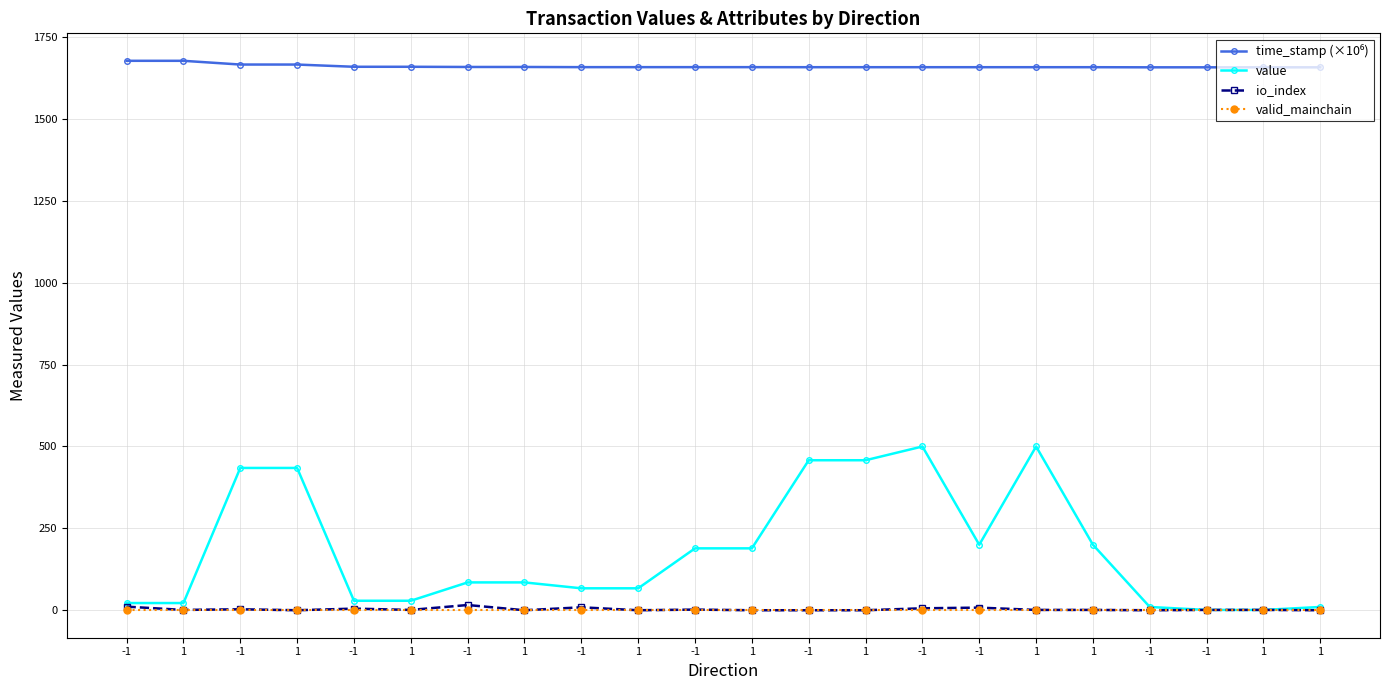

Reading right to left, list all the values displayed in this chart.

time_stamp (×10⁶): 1=1657.7	1=1657.7	-1=1657.7	-1=1657.7	1=1658.0	1=1658.0	-1=1658.1	-1=1658.1	1=1658.1	-1=1658.1	1=1658.2	-1=1658.2	1=1658.2	-1=1658.2	1=1658.7	-1=1658.7	1=1659.3	-1=1659.4	1=1666.1	-1=1666.2	1=1677.6	-1=1677.6
value: 1=10.0	1=1.0	-1=1.0	-1=10.0	1=200.0	1=500.0	-1=200.0	-1=500.0	1=458.0	-1=458.0	1=189.0	-1=189.0	1=67.0	-1=67.0	1=85.0	-1=85.0	1=29.0	-1=29.0	1=434.5	-1=434.5	1=22.0	-1=22.0
io_index: 1=0.0	1=1.0	-1=1.0	-1=0.0	1=1.0	1=1.0	-1=8.0	-1=6.0	1=0.0	-1=0.0	1=0.0	-1=2.0	1=0.0	-1=9.0	1=0.0	-1=16.0	1=1.0	-1=5.0	1=0.0	-1=3.0	1=1.0	-1=11.0
valid_mainchain: 1=1.0	1=1.0	-1=1.0	-1=1.0	1=1.0	1=1.0	-1=1.0	-1=1.0	1=1.0	-1=1.0	1=1.0	-1=1.0	1=1.0	-1=1.0	1=1.0	-1=1.0	1=1.0	-1=1.0	1=1.0	-1=1.0	1=1.0	-1=1.0